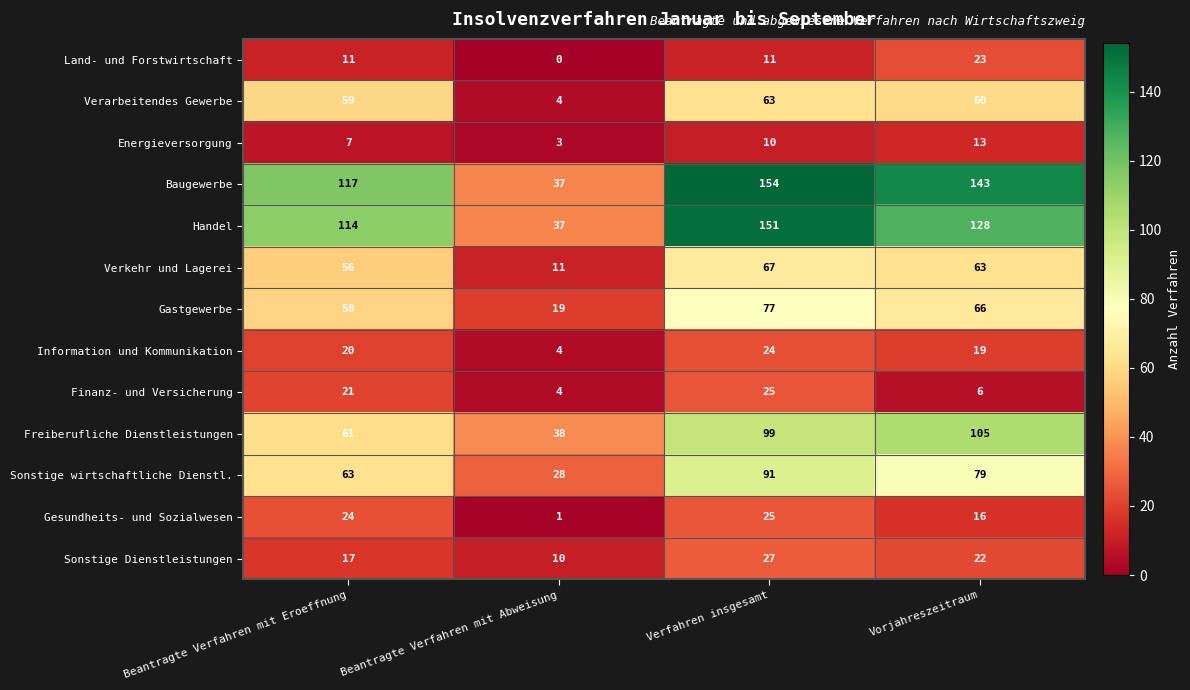

The Sonstige wirtschaftliche Dienstl. series shows 15 at Beantragte Verfahren mit Abweisung. True or false?

False